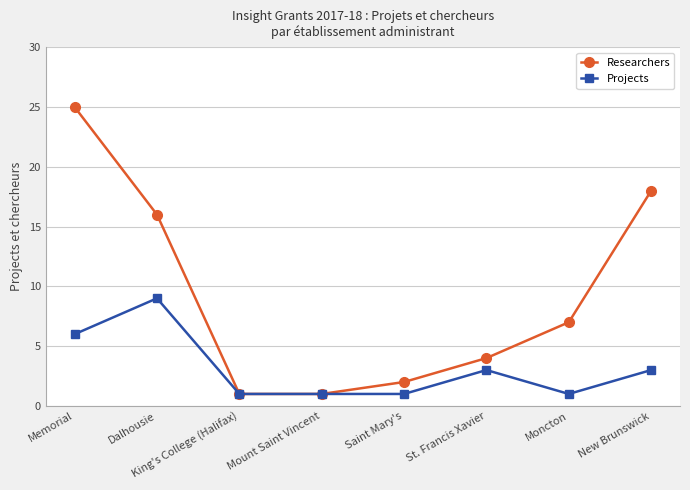

Which series has the widest spread of values?

Researchers